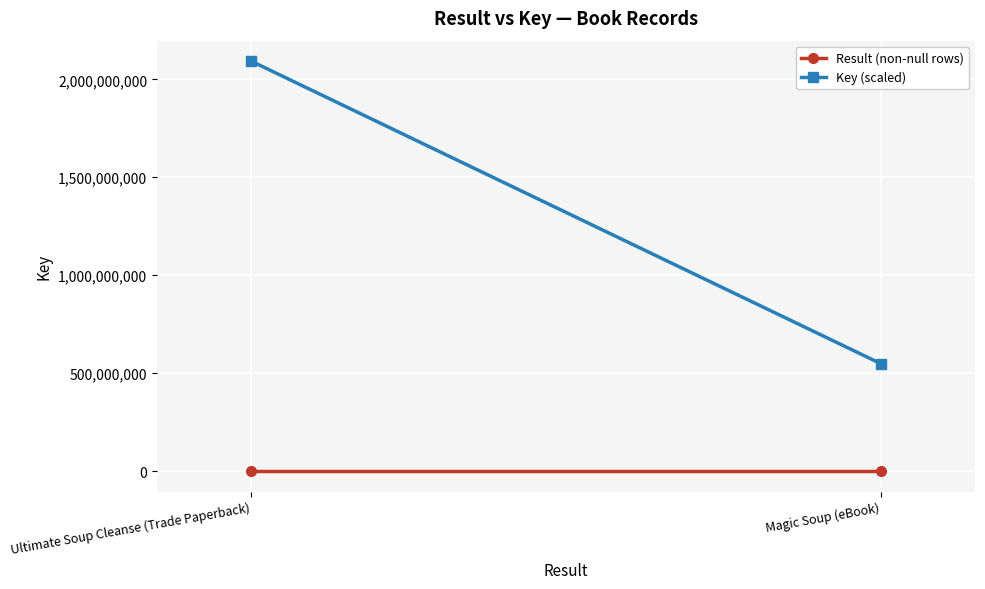

What is the difference between the Result (non-null rows) values at Ultimate Soup Cleanse (Trade Paperback) and Magic Soup (eBook)?

1